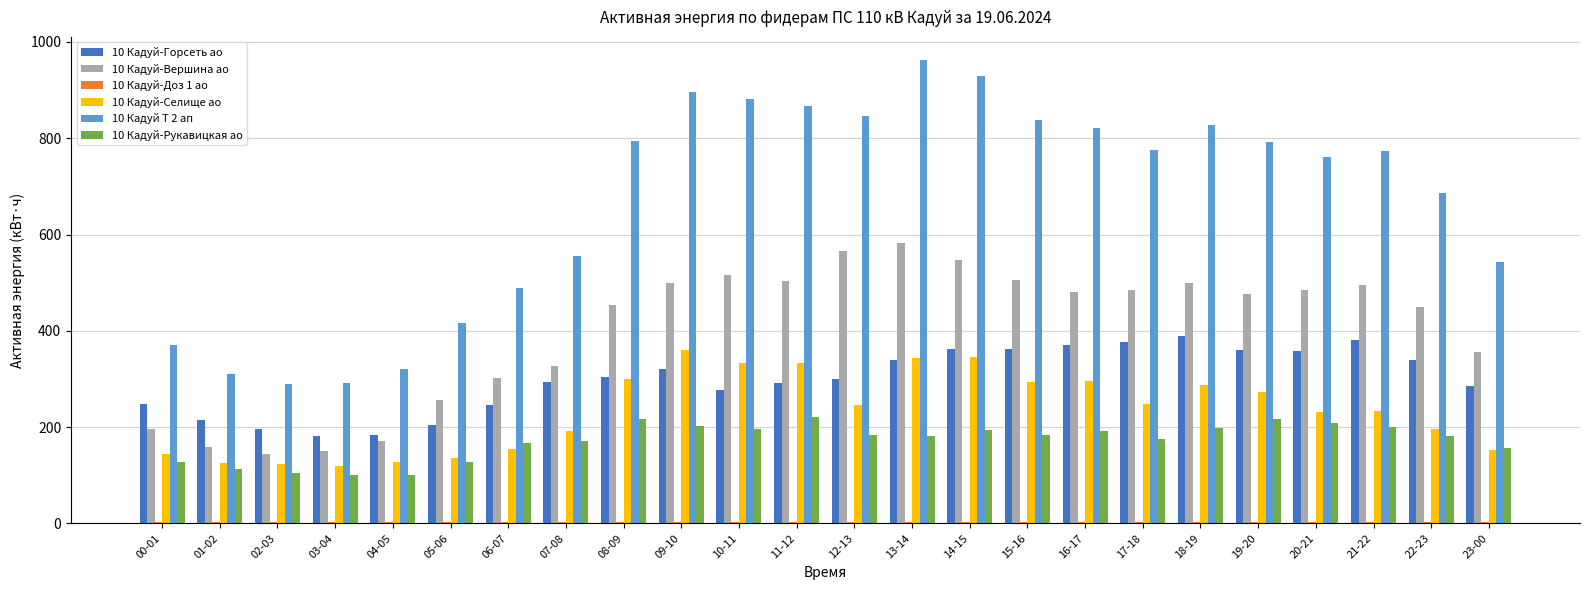

What is the highest value of the 10 Кадуй Т 2 ап series?

962.4